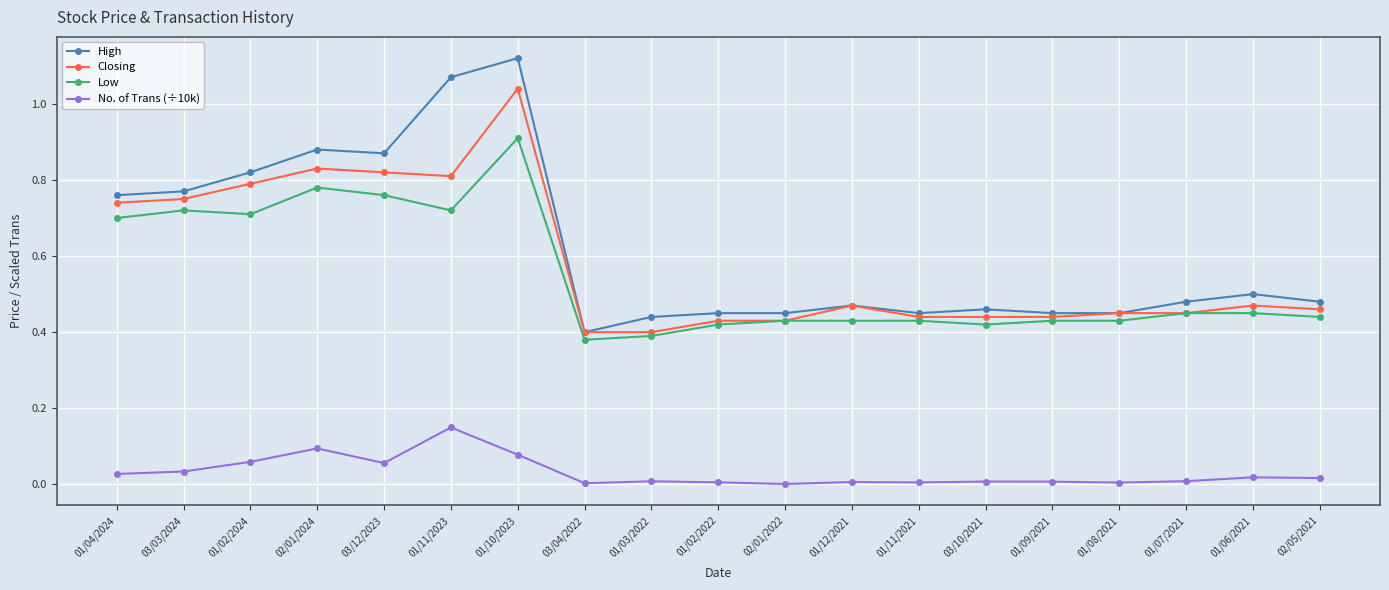

What is the average value of the Closing series?

0.6